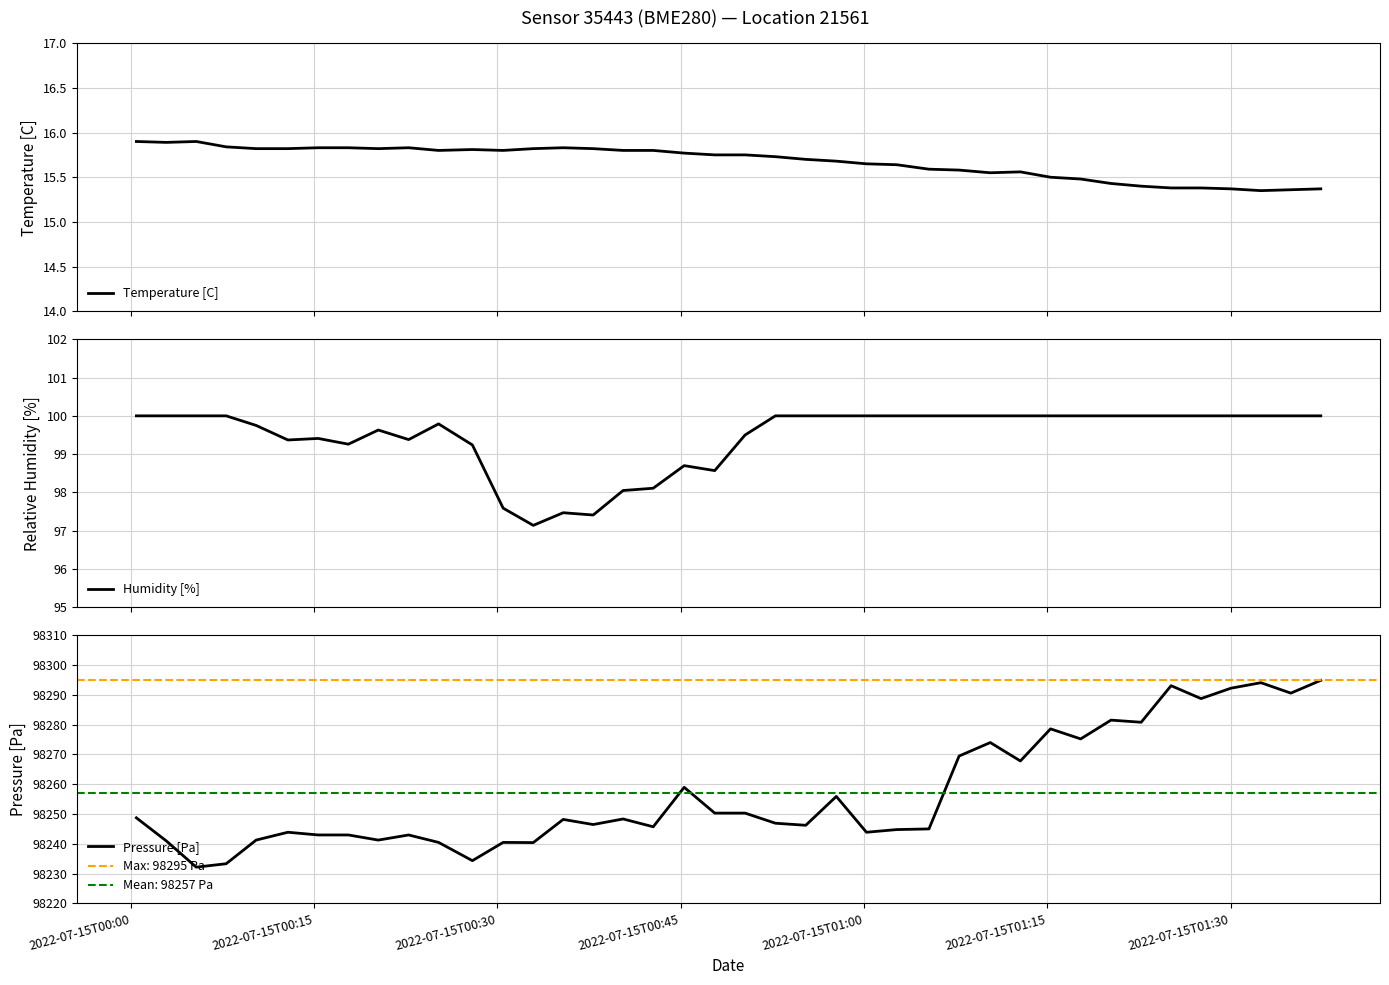

Reading left to right, extract all data points from this chart.

Temperature [C]: 15.9	15.9	15.9	15.8	15.8	15.8	15.8	15.8	15.8	15.8	15.8	15.8	15.8	15.8	15.8	15.8	15.8	15.8	15.8	15.8	15.8	15.7	15.7	15.7	15.7	15.6	15.6	15.6	15.6	15.6	15.5	15.5	15.4	15.4	15.4	15.4	15.4	15.3	15.4	15.4
Humidity [%]: 100.0	100.0	100.0	100.0	99.8	99.4	99.4	99.3	99.6	99.4	99.8	99.2	97.6	97.1	97.5	97.4	98.0	98.1	98.7	98.6	99.5	100.0	100.0	100.0	100.0	100.0	100.0	100.0	100.0	100.0	100.0	100.0	100.0	100.0	100.0	100.0	100.0	100.0	100.0	100.0
Pressure [Pa]: 98248.7	98241.0	98232.2	98233.3	98241.2	98243.9	98243.0	98243.0	98241.2	98243.0	98240.5	98234.3	98240.5	98240.4	98248.2	98246.5	98248.3	98245.7	98259.0	98250.3	98250.3	98246.9	98246.2	98255.9	98243.9	98244.8	98245.0	98269.5	98274.0	98267.8	98278.6	98275.2	98281.5	98280.8	98293.1	98288.8	98292.2	98294.1	98290.6	98294.9